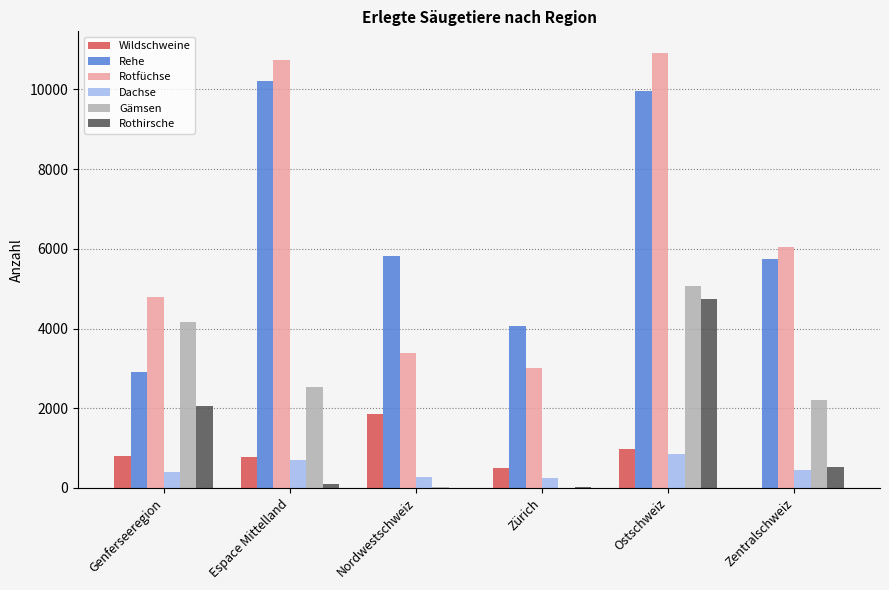

At which category does the chart reach its peak across all series?

Ostschweiz